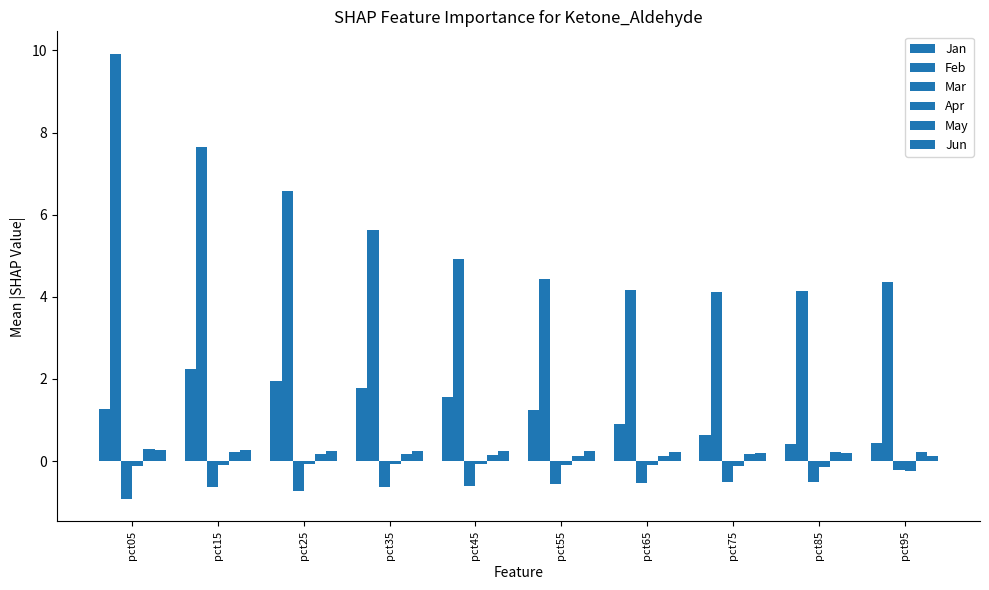

What is the difference between the maximum and minimum values in the Mar series?

0.7